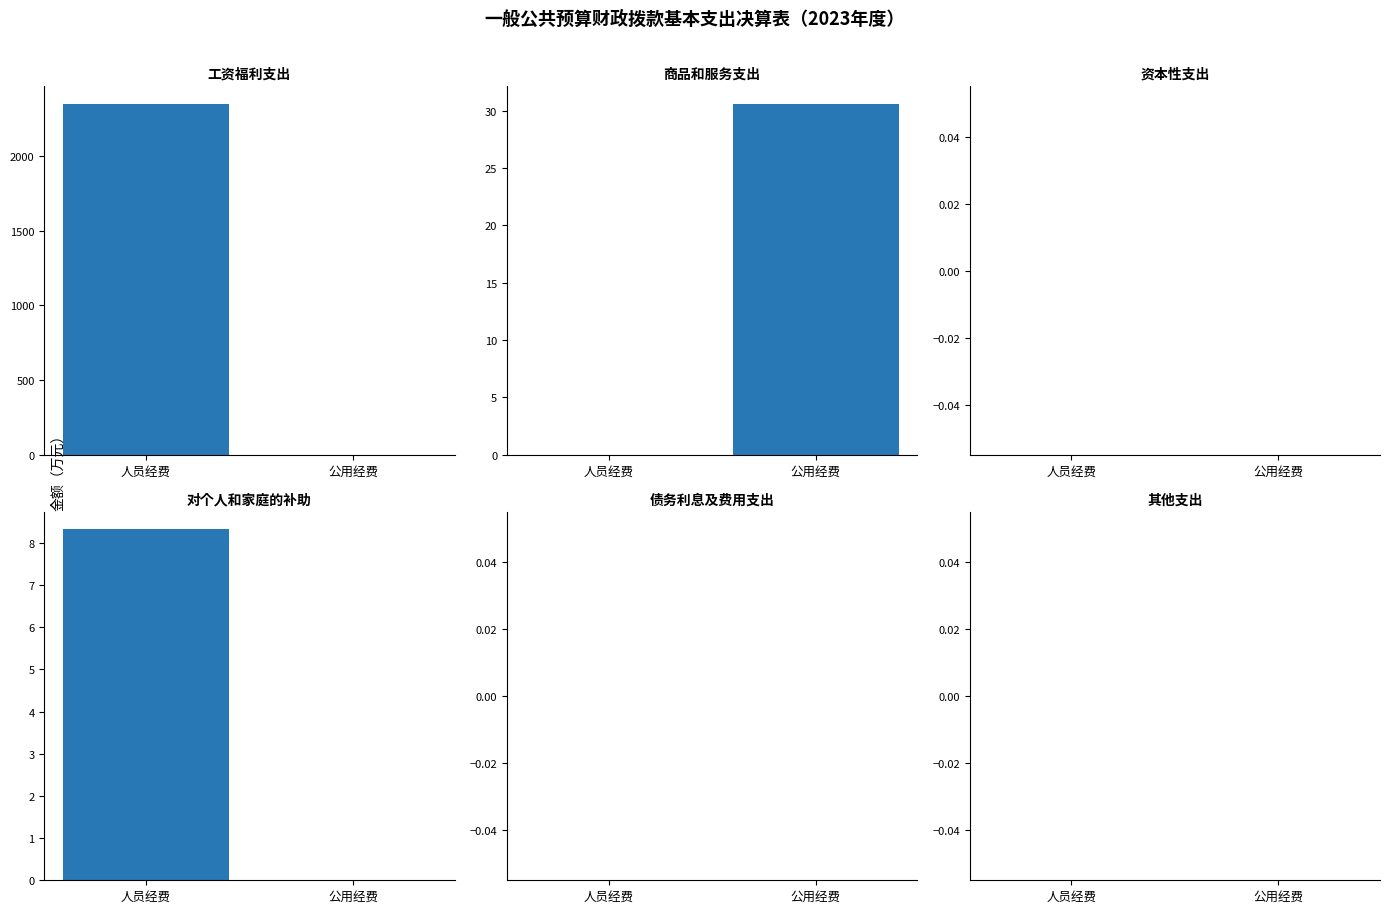

The value of 对个人和家庭的补助 at 公用经费 is 4.3. True or false?

False